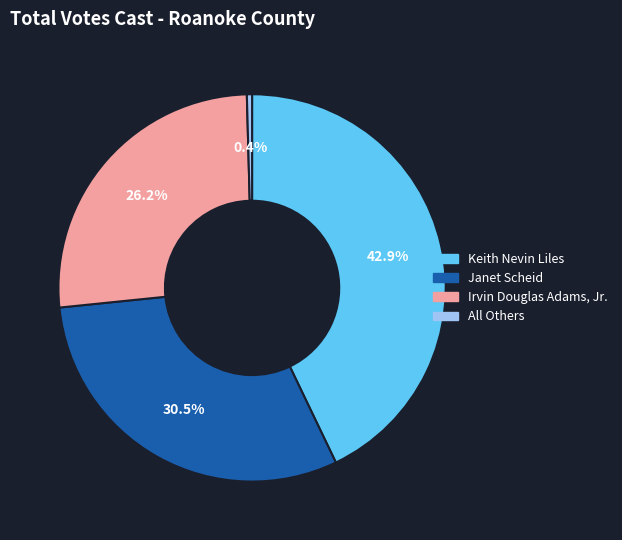

What is the smallest slice in the pie chart?

All Others